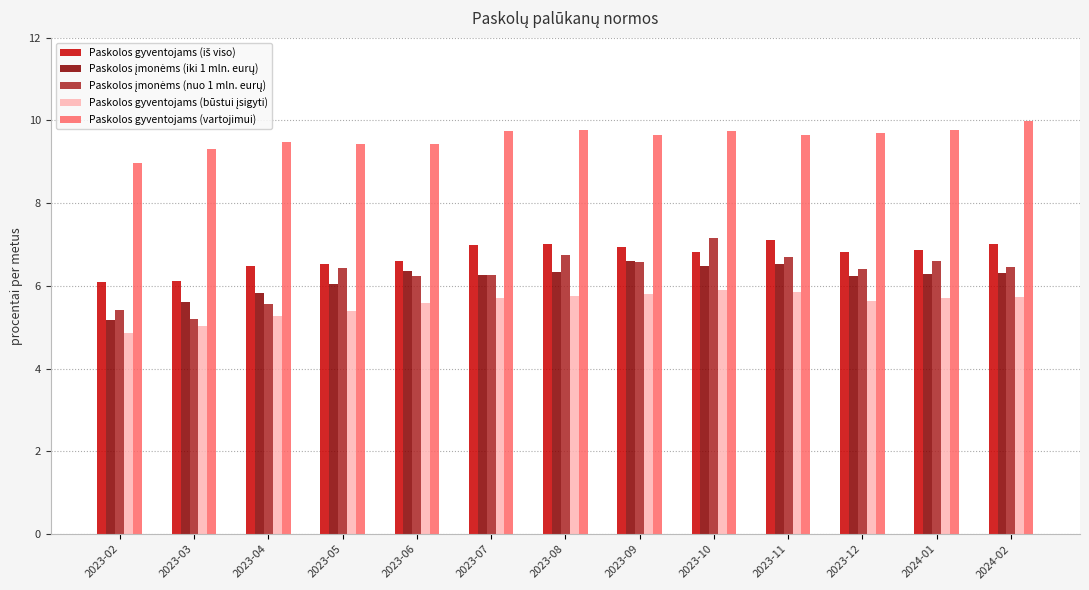

True or false: Paskolos gyventojams (vartojimui) has a value of 9.7 at 2023-09.

True